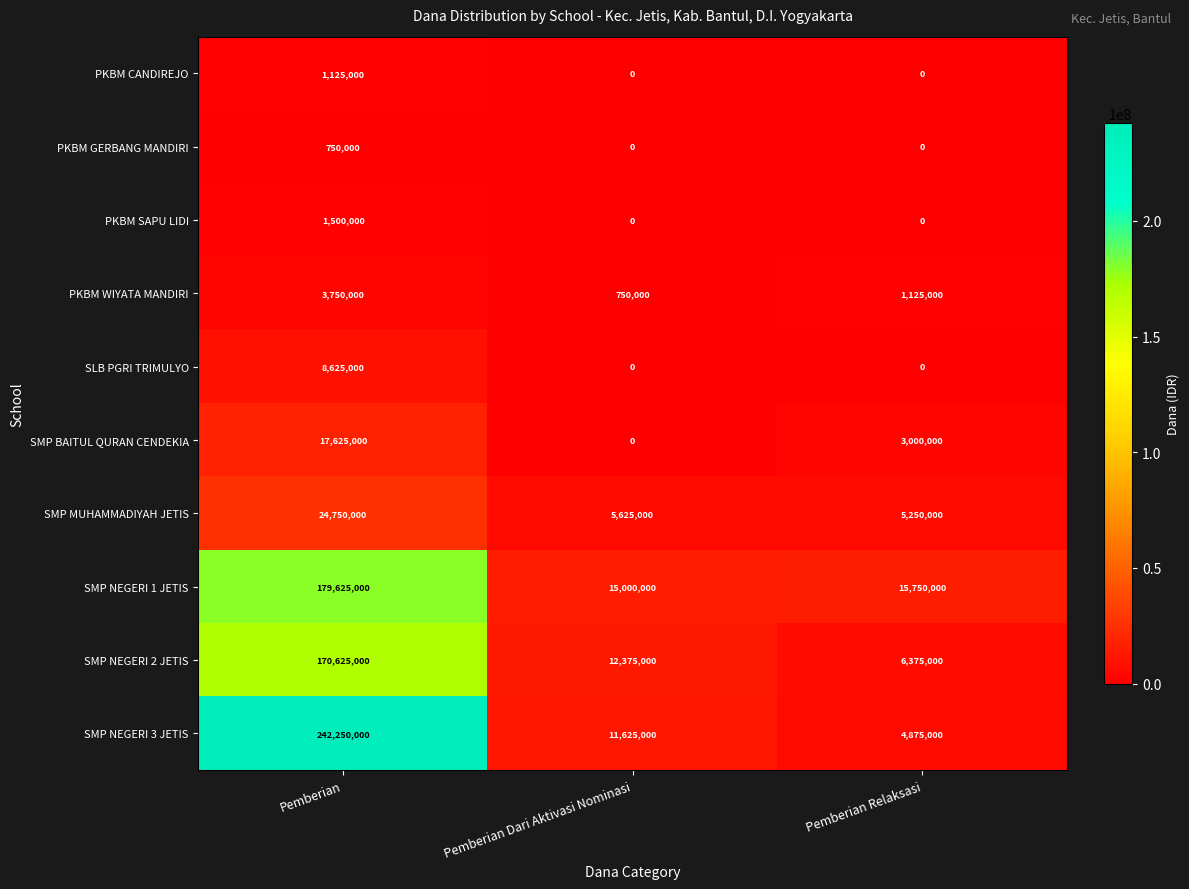

At which label is SMP MUHAMMADIYAH JETIS closest to 15000000?

Pemberian Dari Aktivasi Nominasi